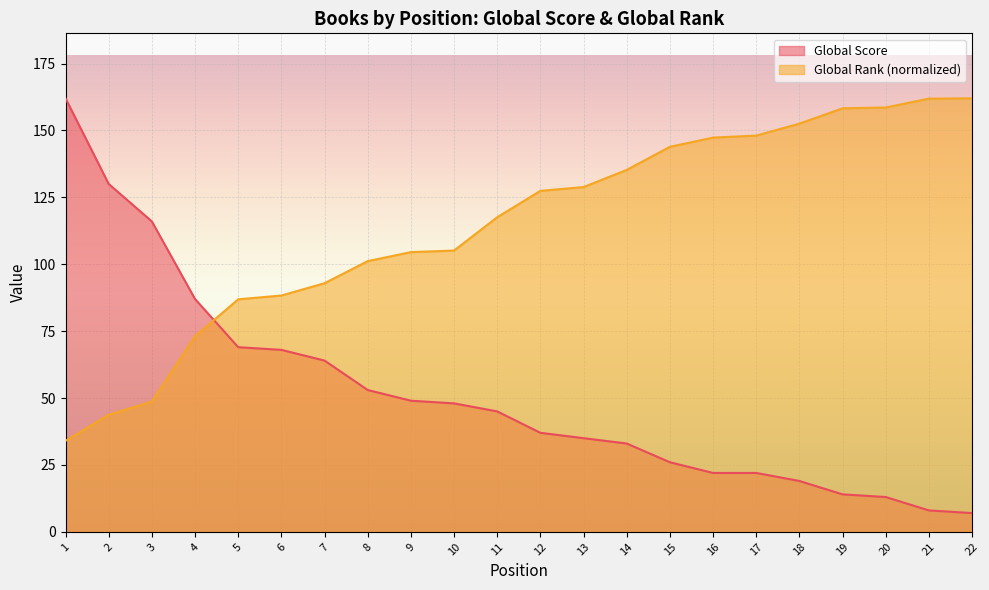

What is the difference between the maximum and minimum values in the Global Score series?

155.0